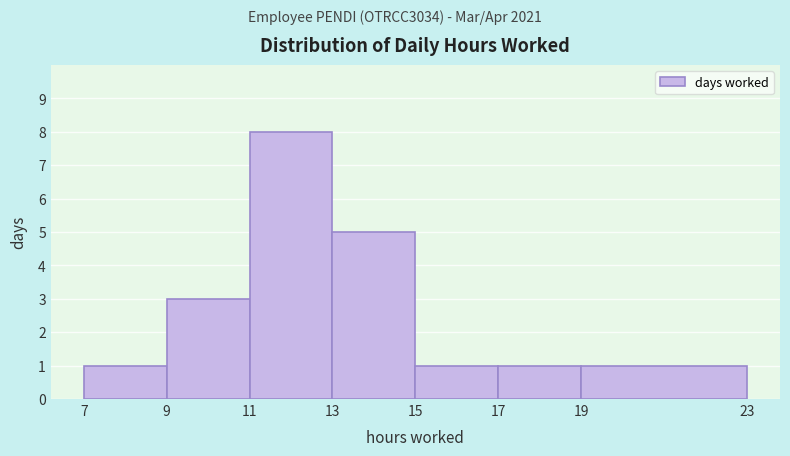

How tall is the bar that spans 13 to 15 on the x-axis? The values are not printed on the chart, so give them approximately, as read against the axis.

5